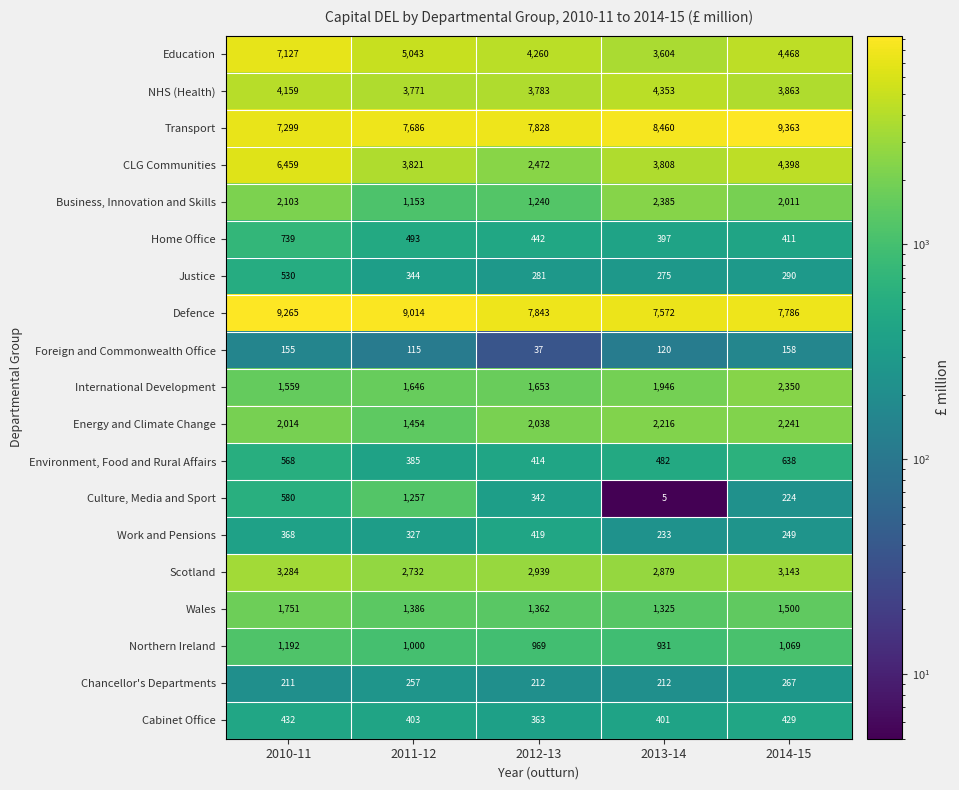

What is the approximate value of Defence at 2011-12, to the nearest 50?

9000